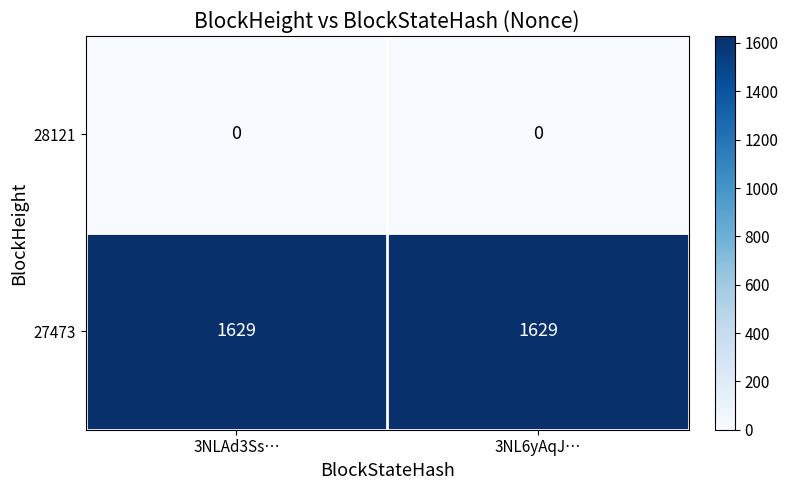

Count the number of categories in the chart.

2